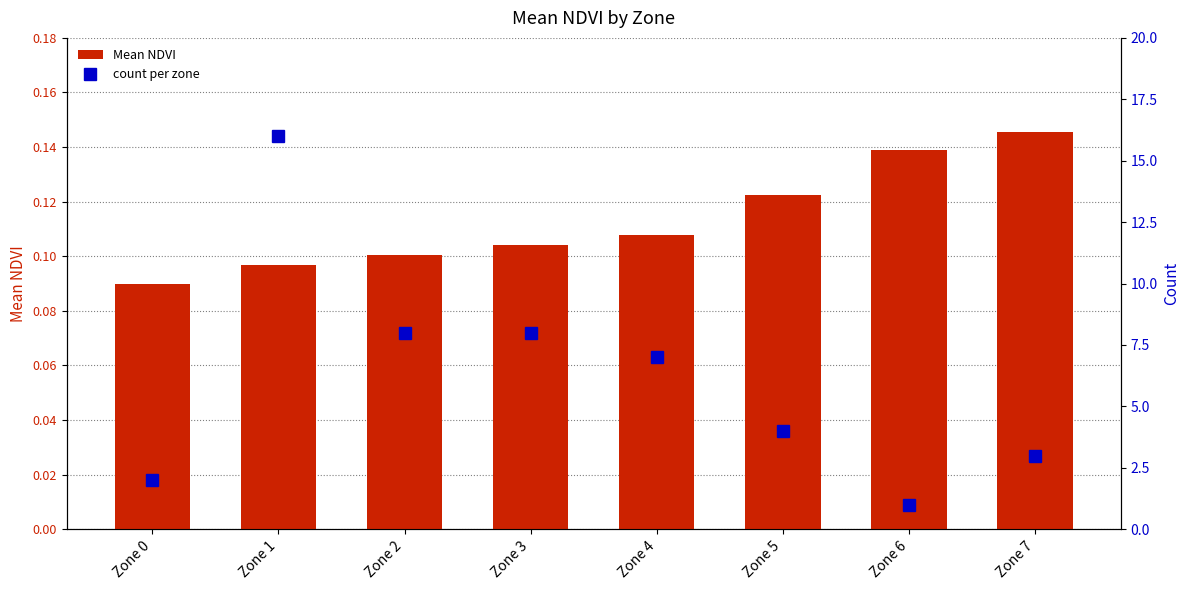

Reading left to right, extract all data points from this chart.

Mean NDVI: Zone 0=0.1	Zone 1=0.1	Zone 2=0.1	Zone 3=0.1	Zone 4=0.1	Zone 5=0.1	Zone 6=0.1	Zone 7=0.1
count per zone: Zone 0=2.0	Zone 1=16.0	Zone 2=8.0	Zone 3=8.0	Zone 4=7.0	Zone 5=4.0	Zone 6=1.0	Zone 7=3.0